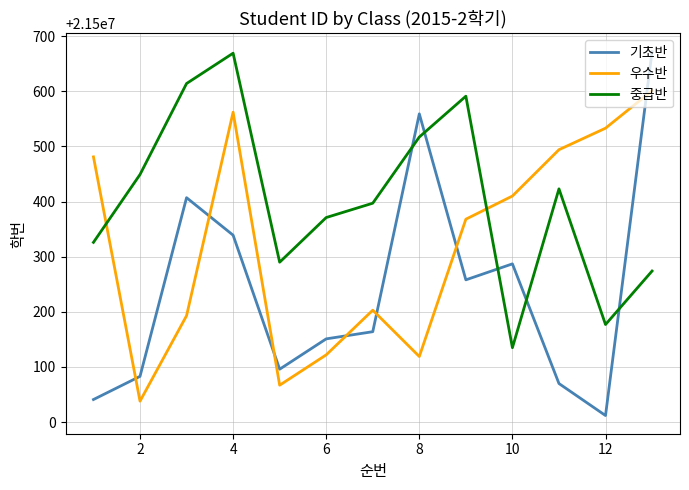

List the series in order of their overall mean, highest first.

중급반, 우수반, 기초반